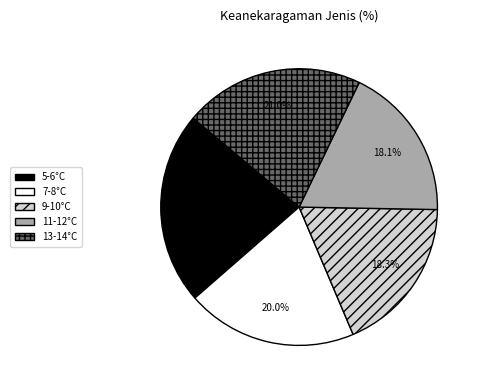

Does 9-10°C account for over 50% of the chart?

No